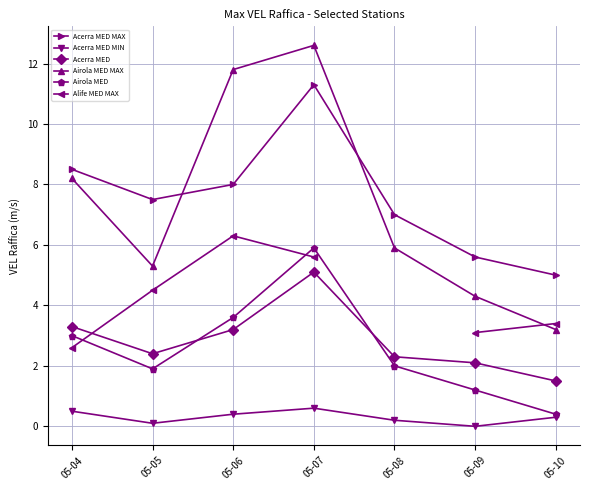

True or false: Acerra MED MAX and Alife MED MAX cross at least once.

False